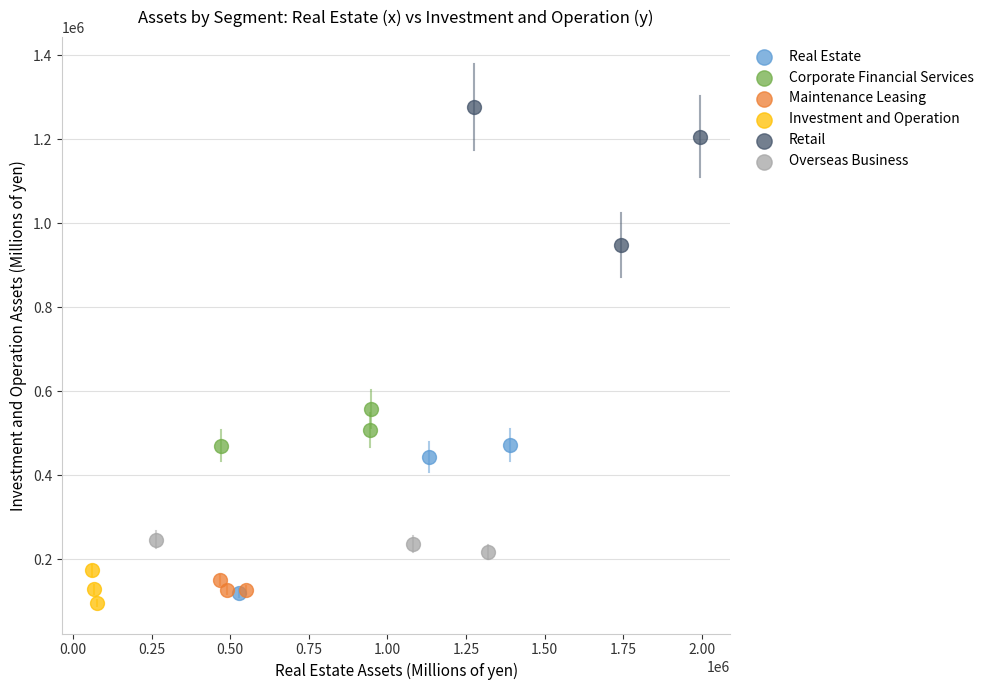

Which series has the largest Y range (max minus min)?

Real Estate